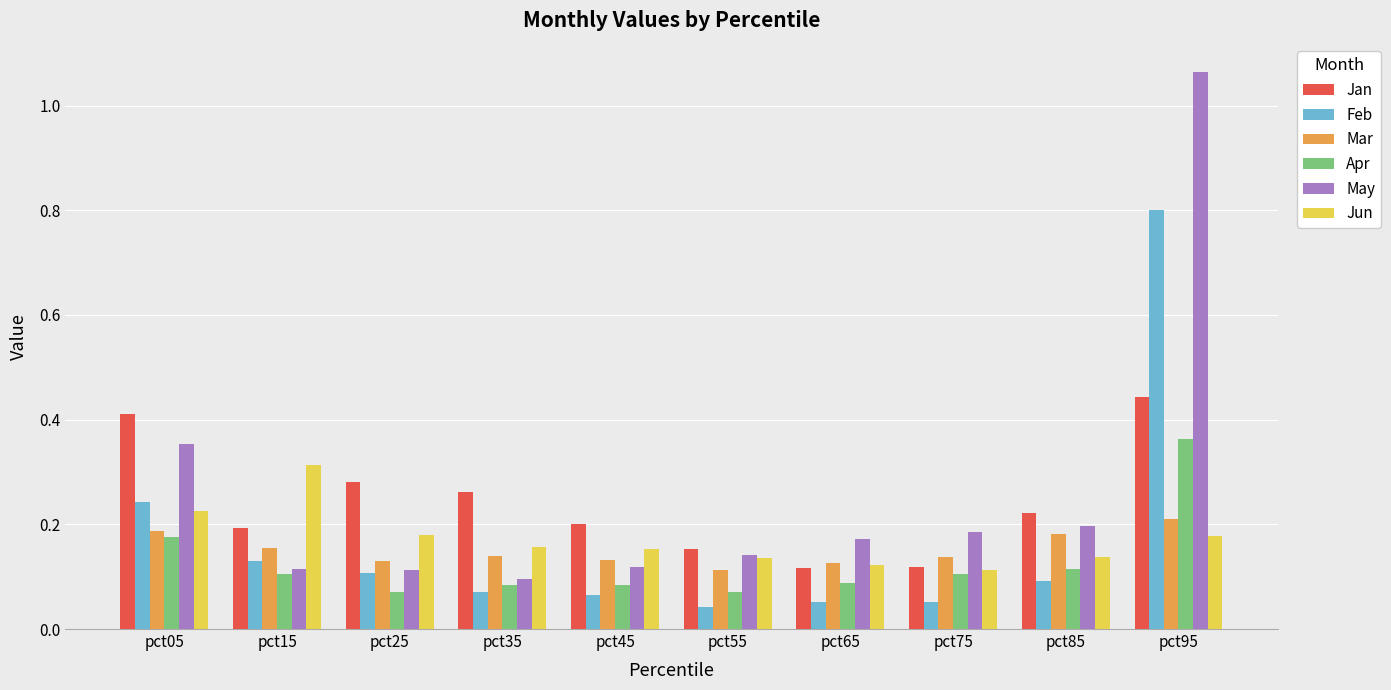

What is the total value across all series at pct55?

0.7